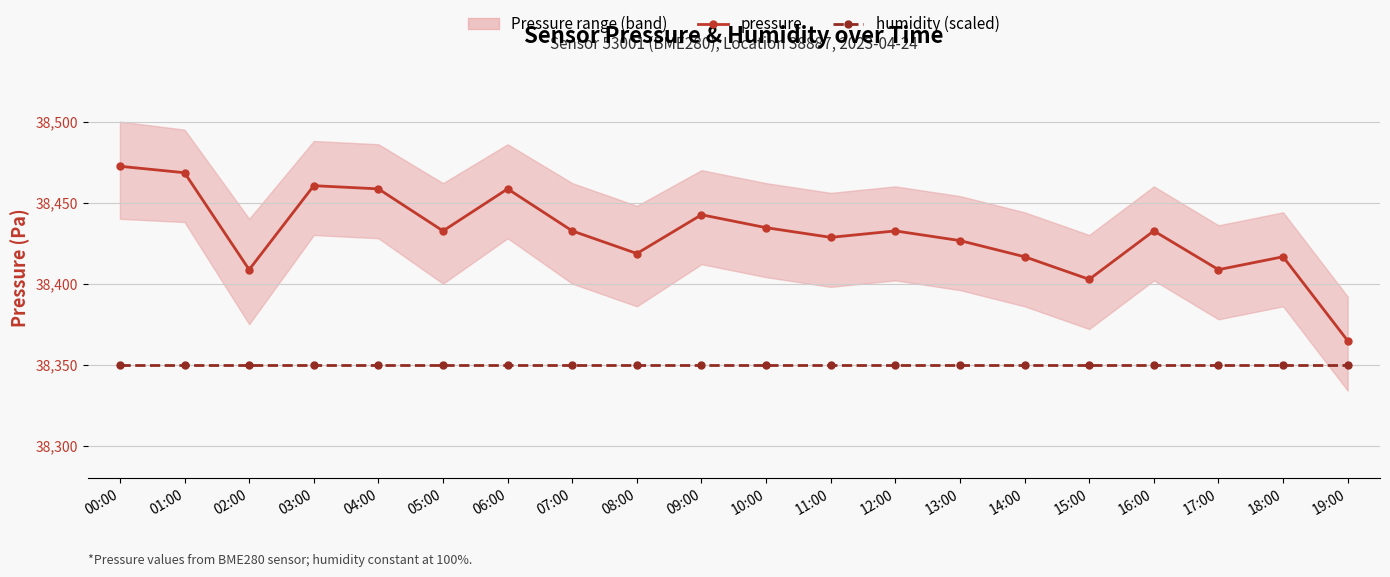

Reading left to right, what are all the values shown in this chart?

pressure: 00:00=38472.4	01:00=38468.4	02:00=38408.6	03:00=38460.4	04:00=38458.5	05:00=38432.5	06:00=38458.5	07:00=38432.5	08:00=38418.6	09:00=38442.5	10:00=38434.5	11:00=38428.6	12:00=38432.5	13:00=38426.6	14:00=38416.6	15:00=38402.7	16:00=38432.5	17:00=38408.6	18:00=38416.6	19:00=38364.8
humidity (scaled): 00:00=38350.0	01:00=38350.0	02:00=38350.0	03:00=38350.0	04:00=38350.0	05:00=38350.0	06:00=38350.0	07:00=38350.0	08:00=38350.0	09:00=38350.0	10:00=38350.0	11:00=38350.0	12:00=38350.0	13:00=38350.0	14:00=38350.0	15:00=38350.0	16:00=38350.0	17:00=38350.0	18:00=38350.0	19:00=38350.0